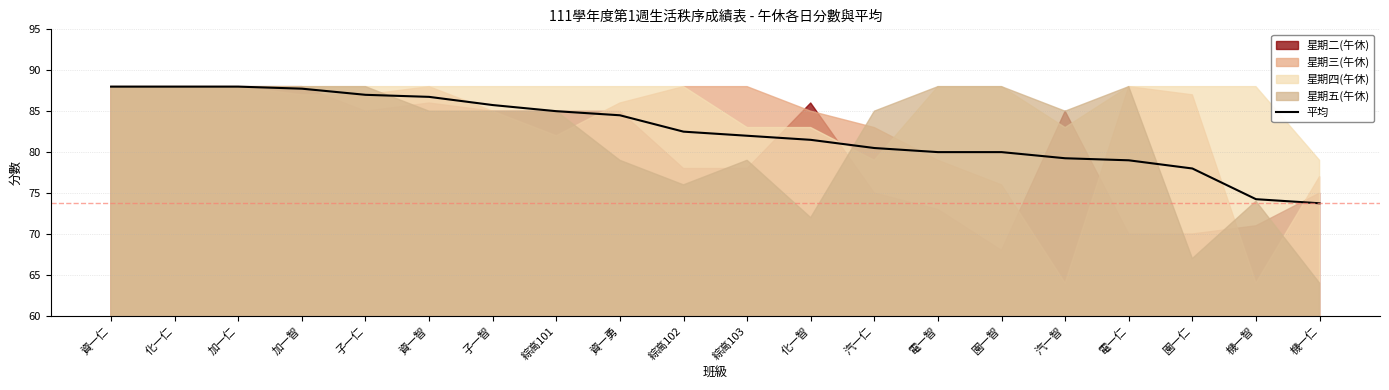

Reading left to right, list all the values displayed in this chart.

資一仁=88.0	化一仁=88.0	加一仁=88.0	加一智=87.8	子一仁=87.0	資一智=86.8	子一智=85.8	綜高101=85.0	資一勇=84.5	綜高102=82.5	綜高103=82.0	化一智=81.5	汽一仁=80.5	電一智=80.0	園一智=80.0	汽一智=79.2	電一仁=79.0	園一仁=78.0	機一智=74.2	機一仁=73.8